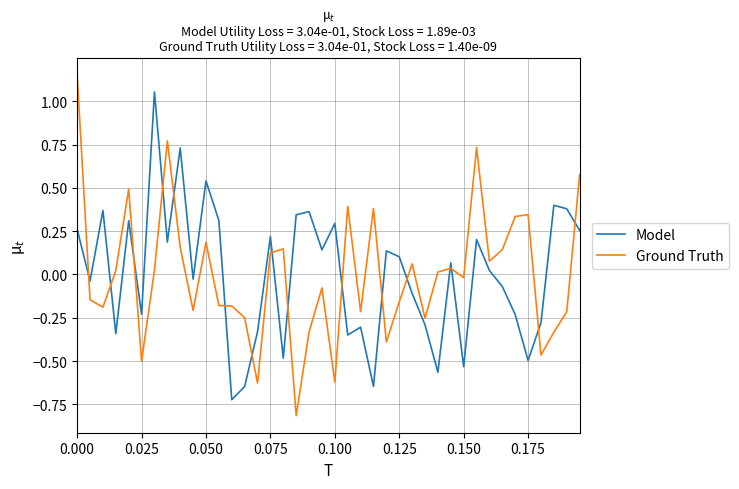

Which series ends up on top after the final intersection of Ground Truth and Model?

Ground Truth